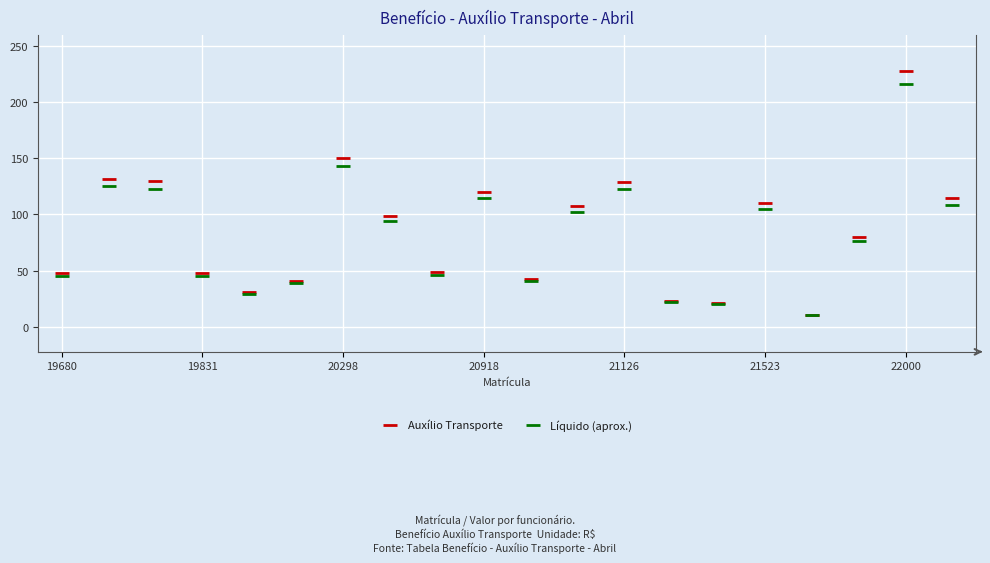

List the series in order of their peak value, lowest first.

Líquido (aprox.), Auxílio Transporte